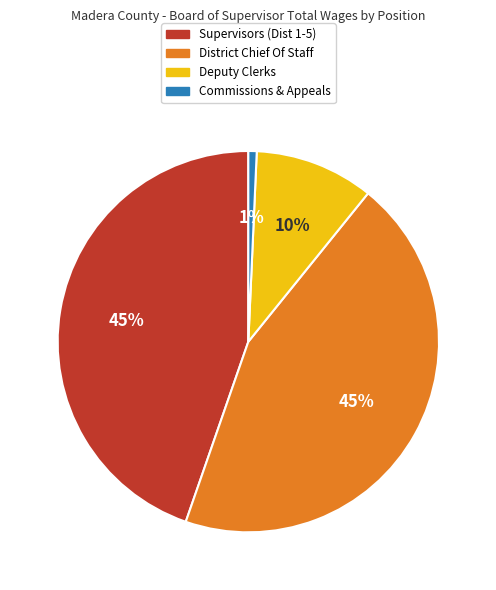

How many segments does this pie chart have?

4